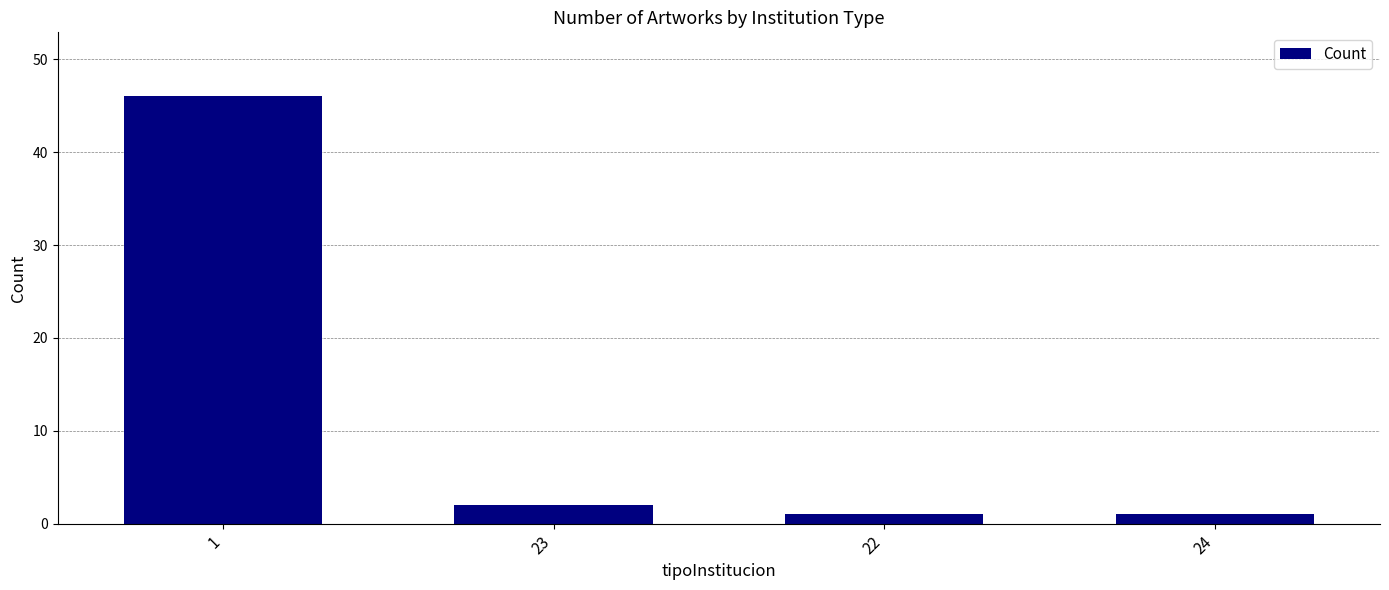

Are the bars horizontal?

No